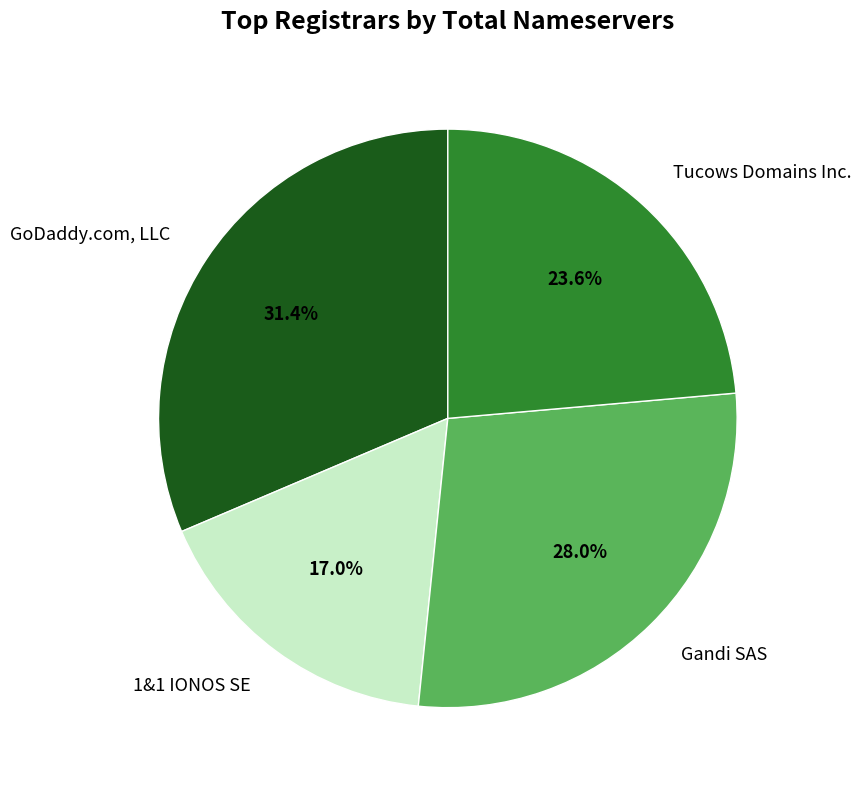

Rank the categories by value from lowest to highest.

1&1 IONOS SE, Tucows Domains Inc., Gandi SAS, GoDaddy.com, LLC